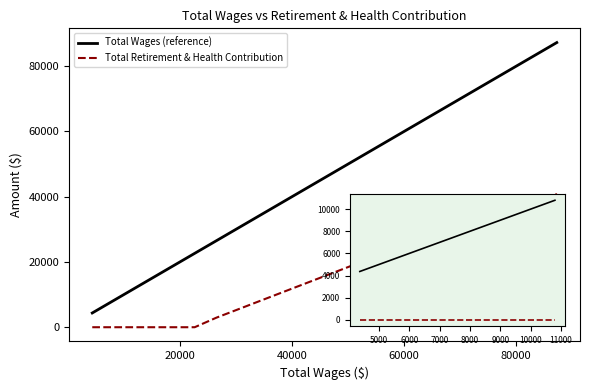

Which series has the widest spread of values?

Total Wages (reference)